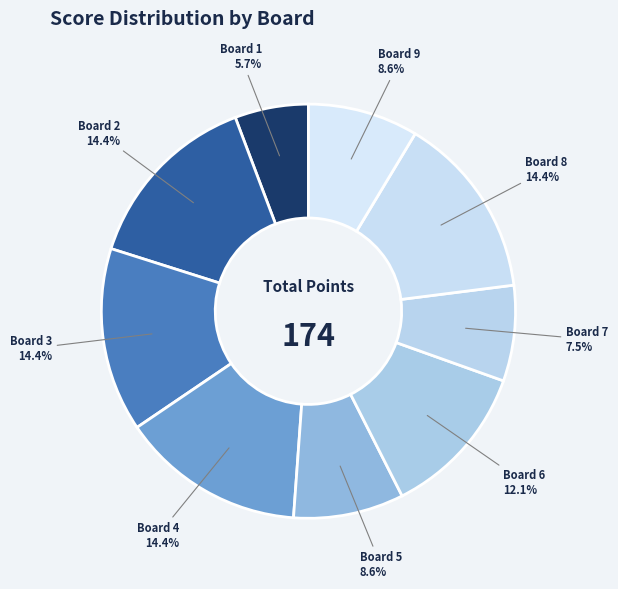

To the nearest percent, what percentage of the pie is Board 6?

12%